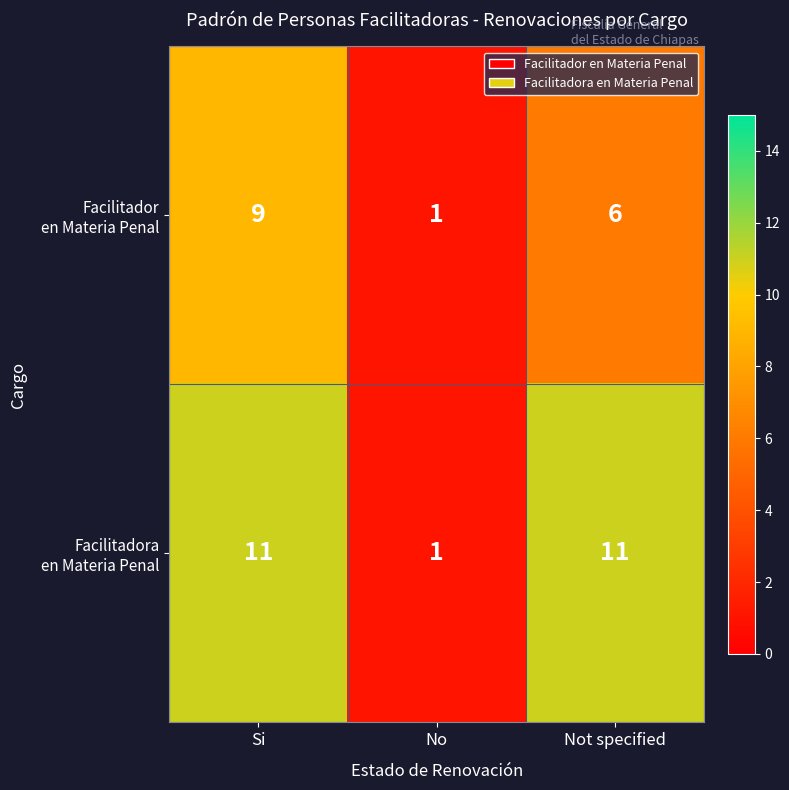

At which category does the chart reach its minimum across all series?

No